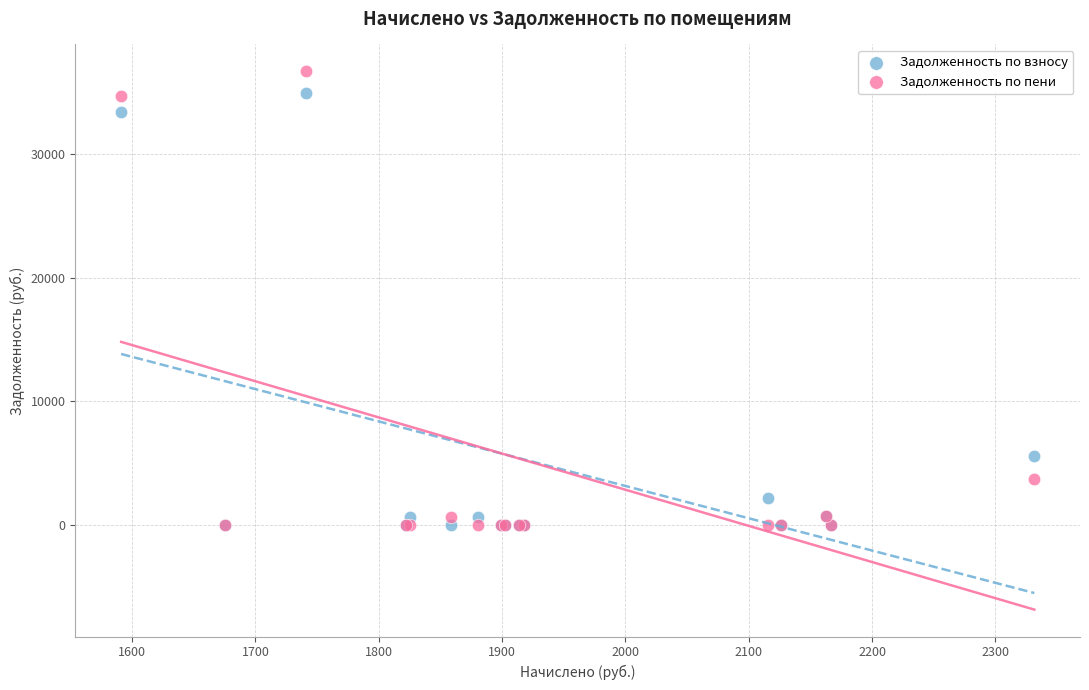

Across all series, what Y value is closest to 18360?

5538.8